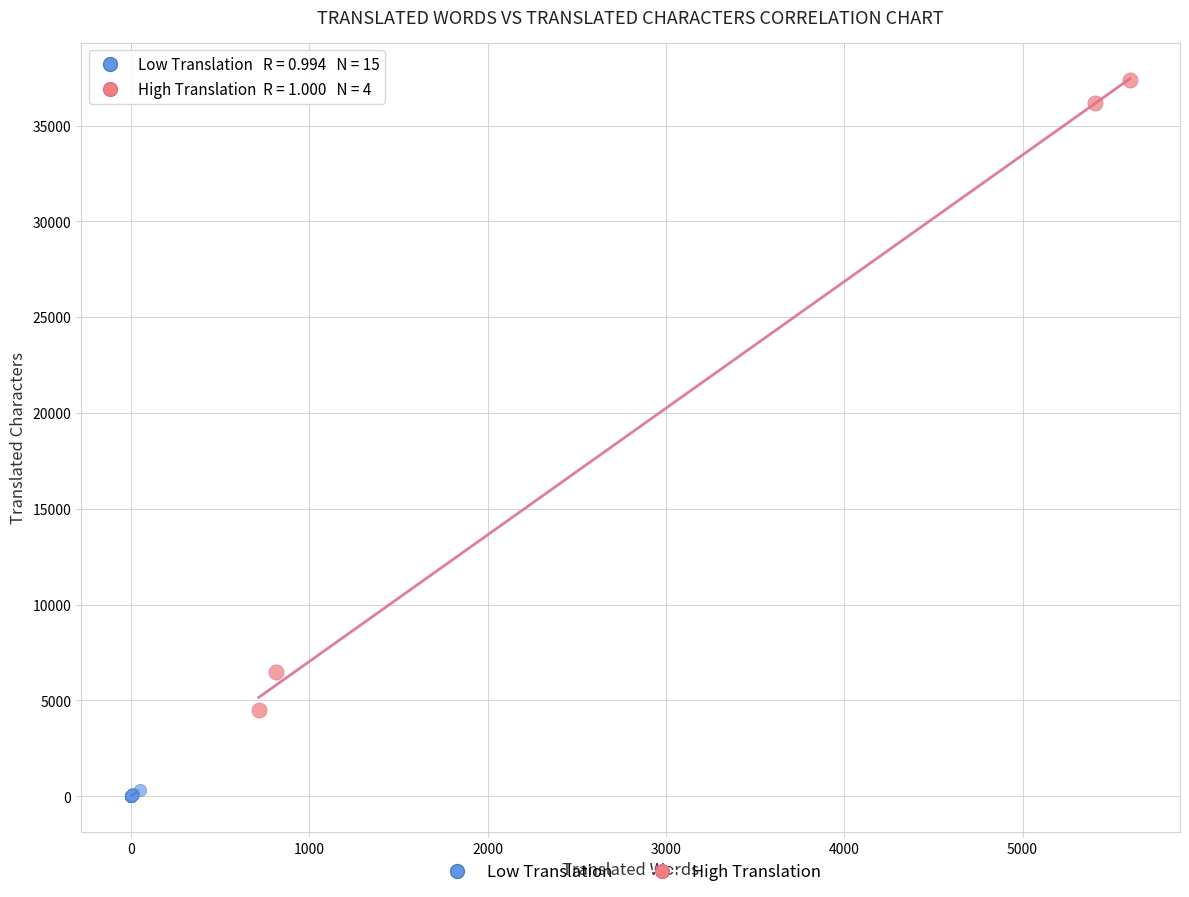

Which series reaches the maximum Y coordinate?

High Translation